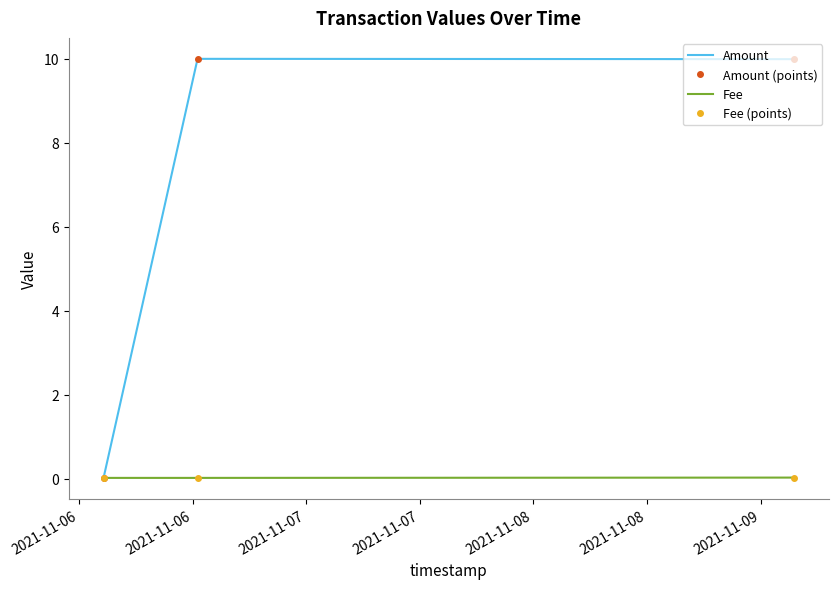

Reading right to left, what are all the values shown in this chart?

Amount: 10.0	10.0	0.0
Amount (points): 10.0	10.0	0.0
Fee: 0.0	0.0	0.0
Fee (points): 0.0	0.0	0.0